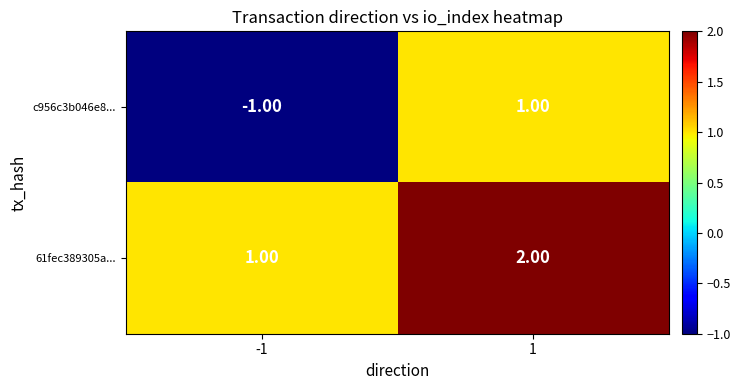

Which series has the largest total across all categories?

61fec389305a...